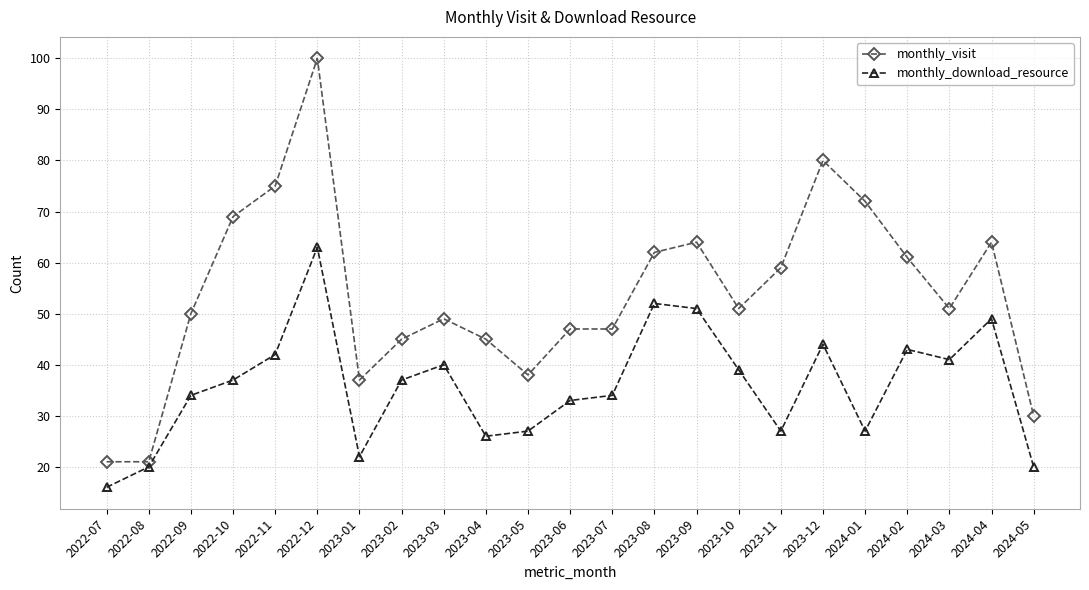

What is the minimum value shown in the chart?

16